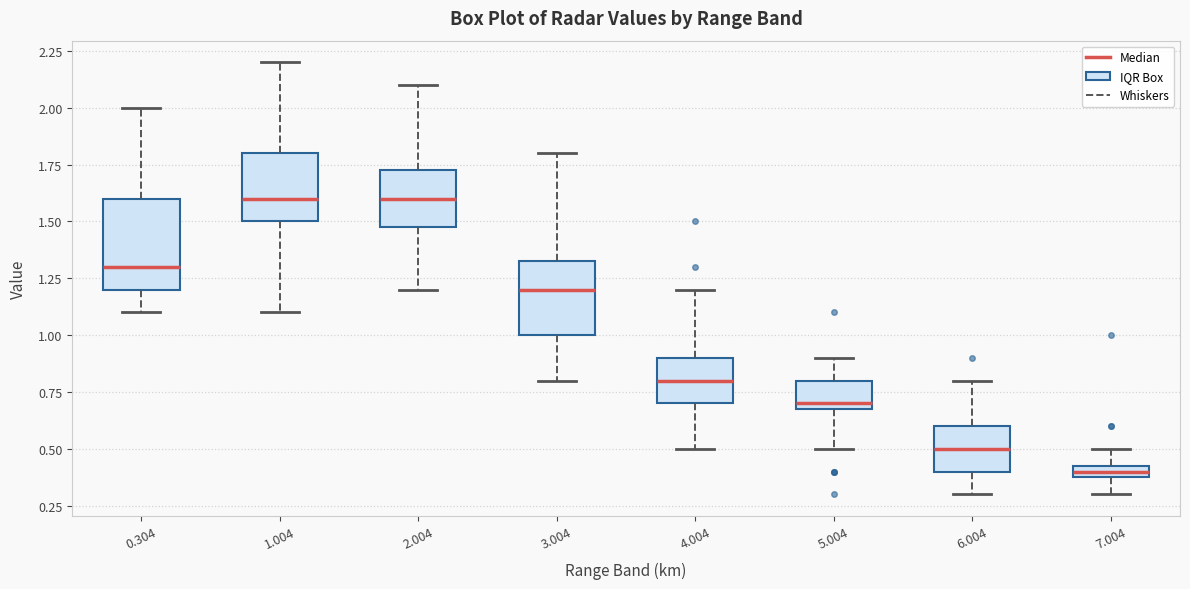

Which box is the tallest, from its lower edge to its upper edge?

0.304